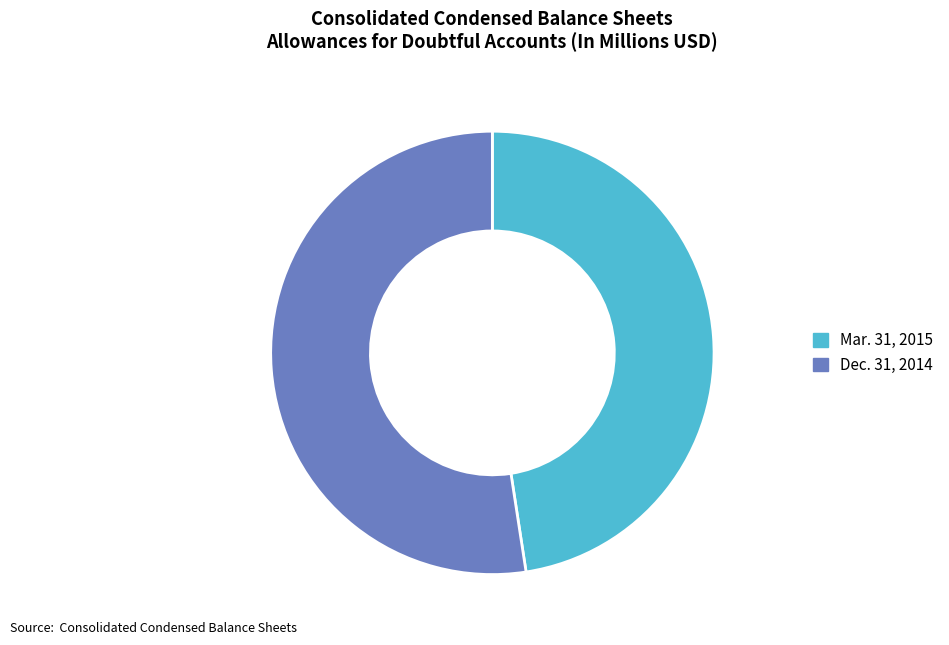

How many slices are in this pie chart?

2